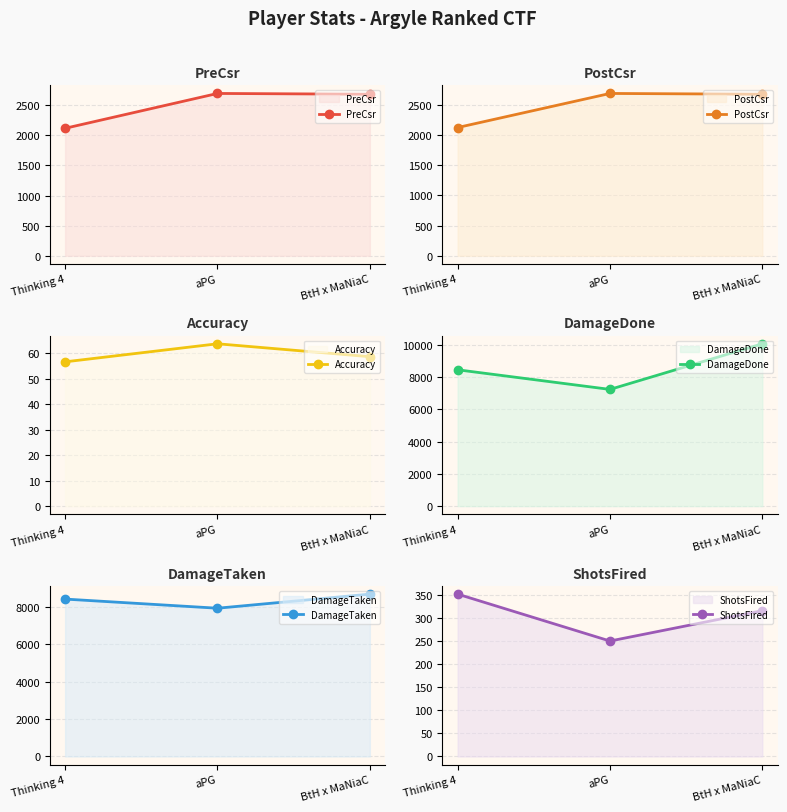

What is the label of the 2nd point from the right?

aPG